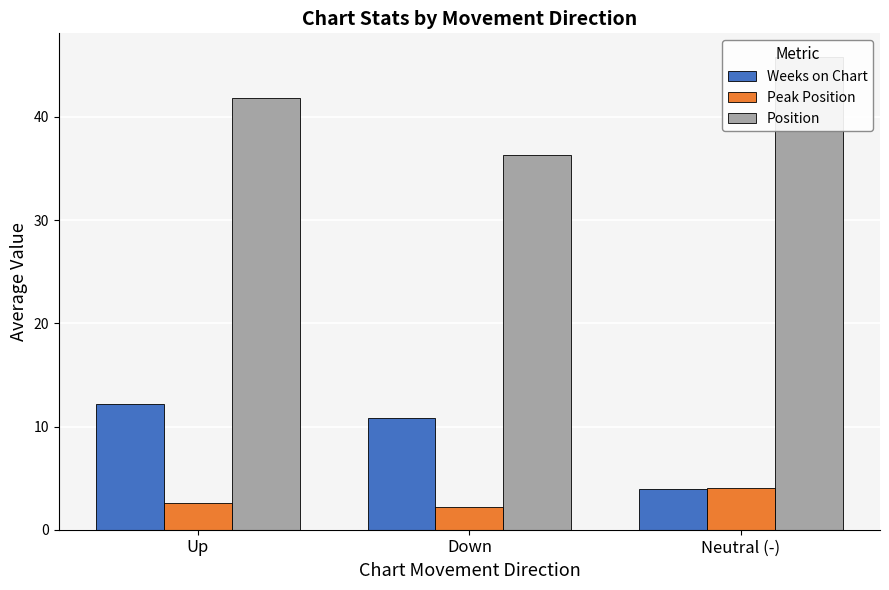

Which category has the highest value across all series?

Neutral (-)